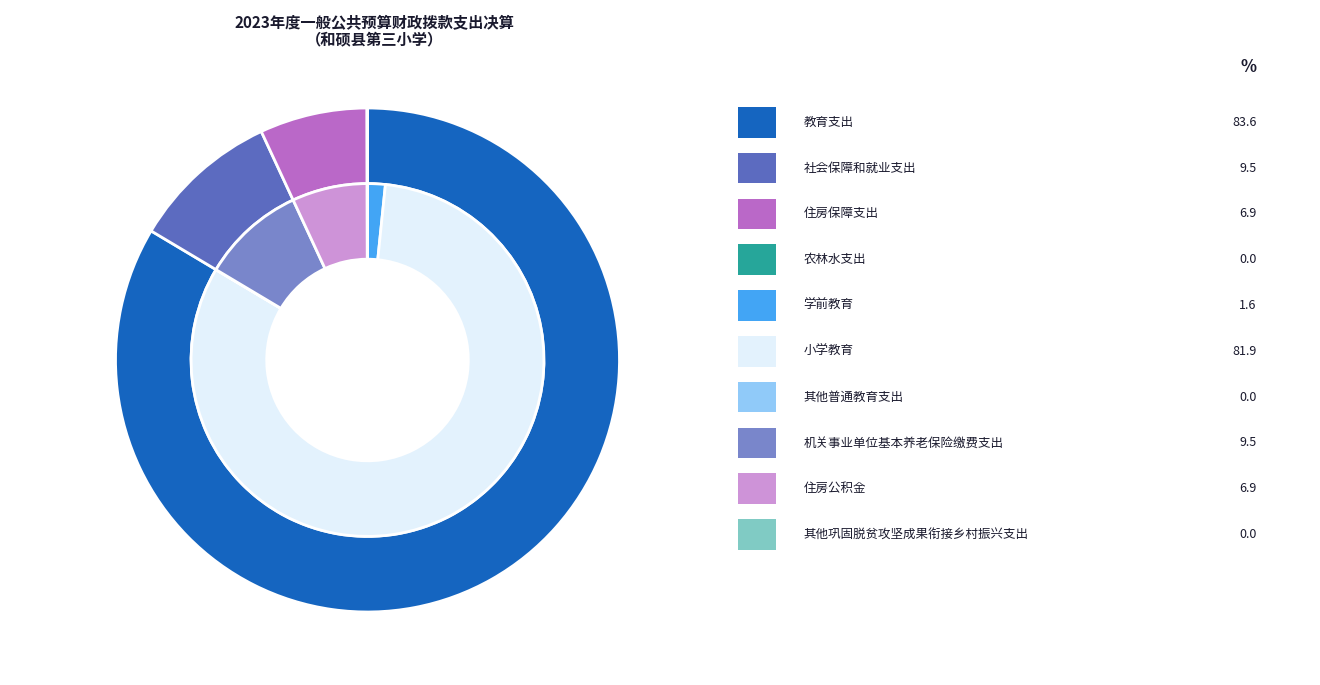

Combined, do 农林水支出 and 住房保障支出 account for over 50%?

No